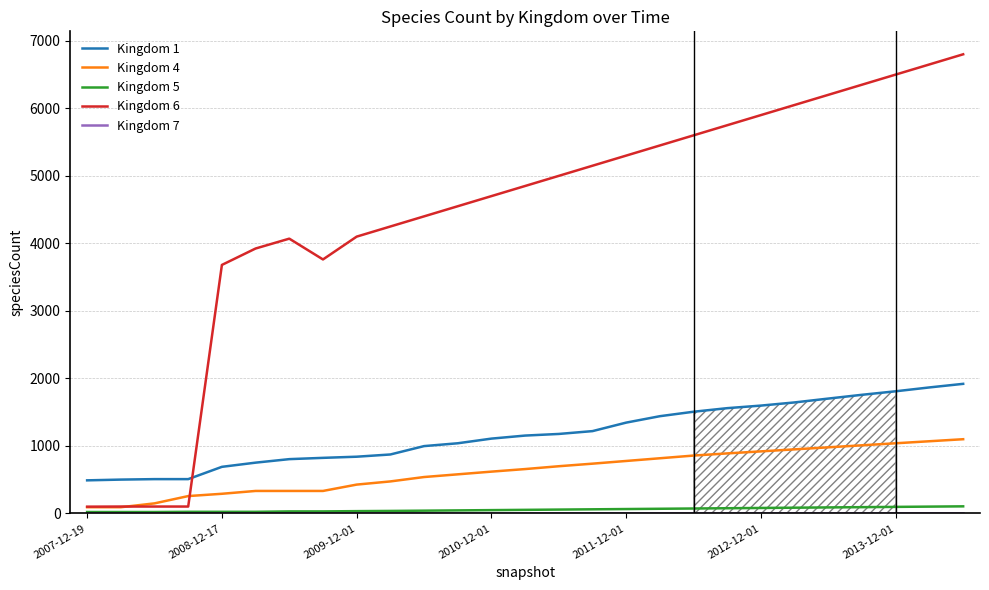

True or false: Kingdom 1 and Kingdom 5 cross at least once.

False